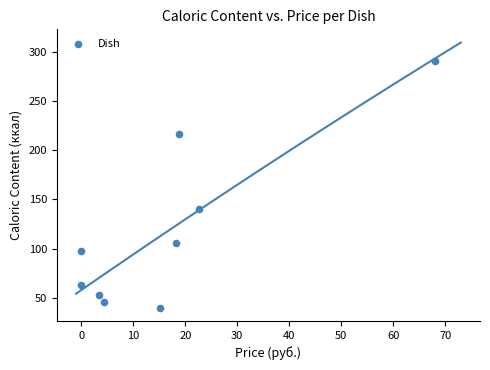

What is the range of Y values (max minus min)?

250.8